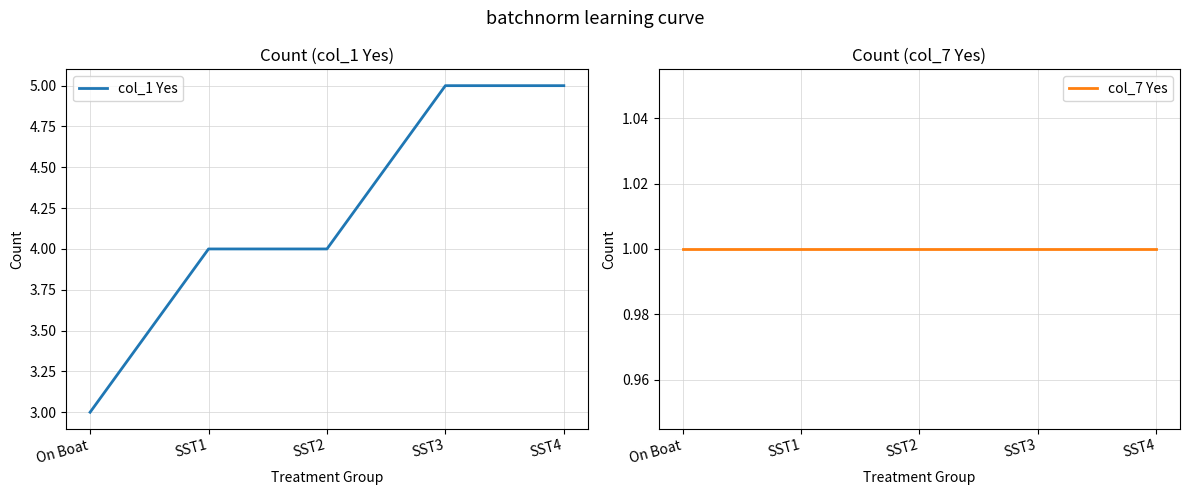

Which category has the lowest value across all series?

On Boat